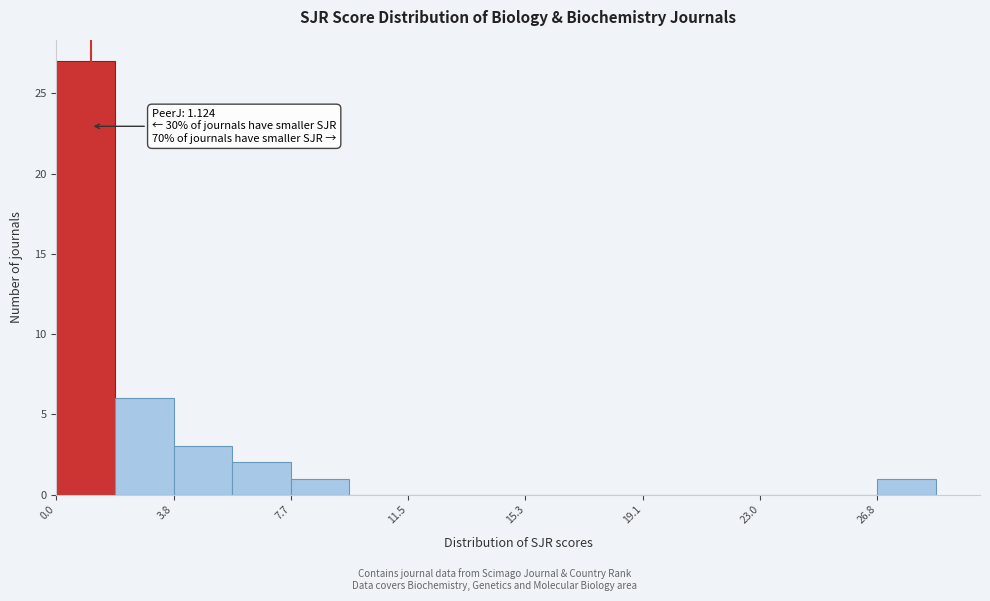

Around what value on the x-axis is the tallest bar? Give the approximate position of its centre, as read against the axis.

1.0